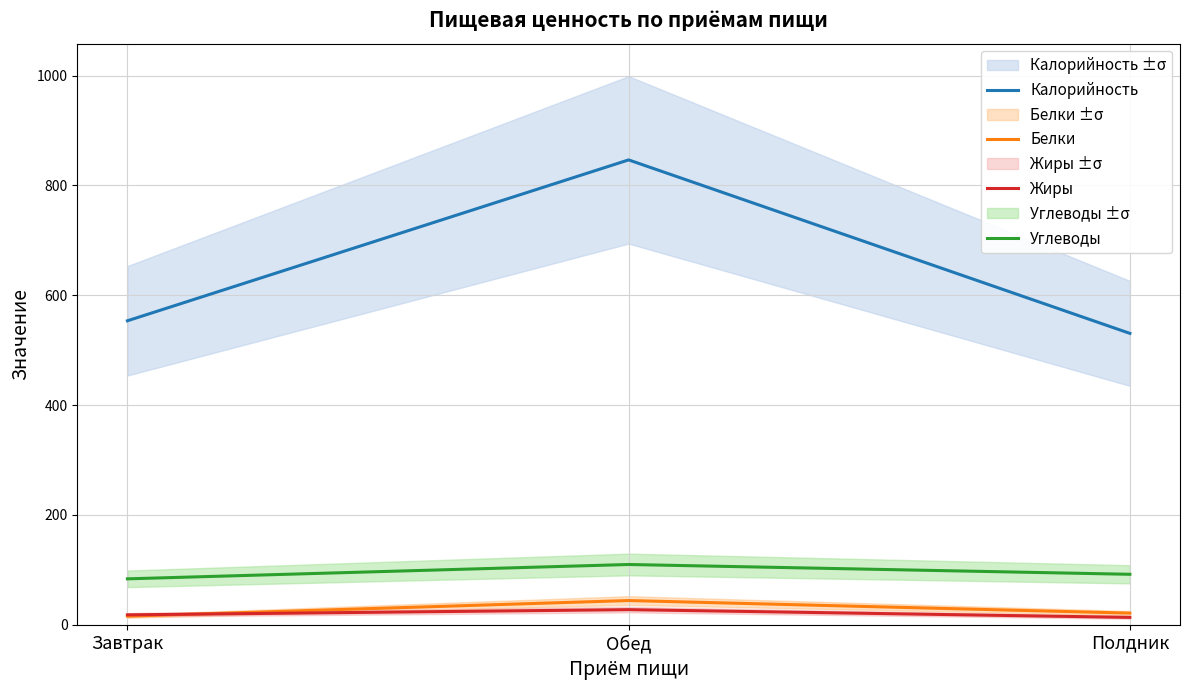

Does the chart display data point markers on the line(s)?

No